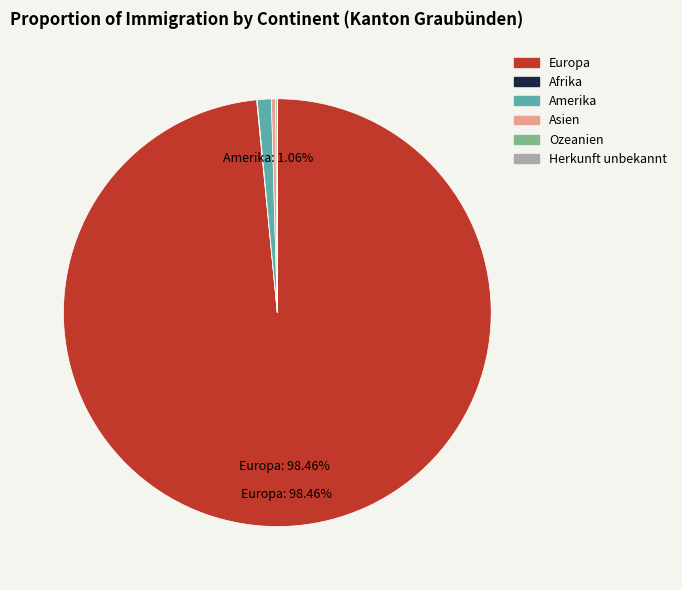

Which slice represents more than half of the pie?

Europa